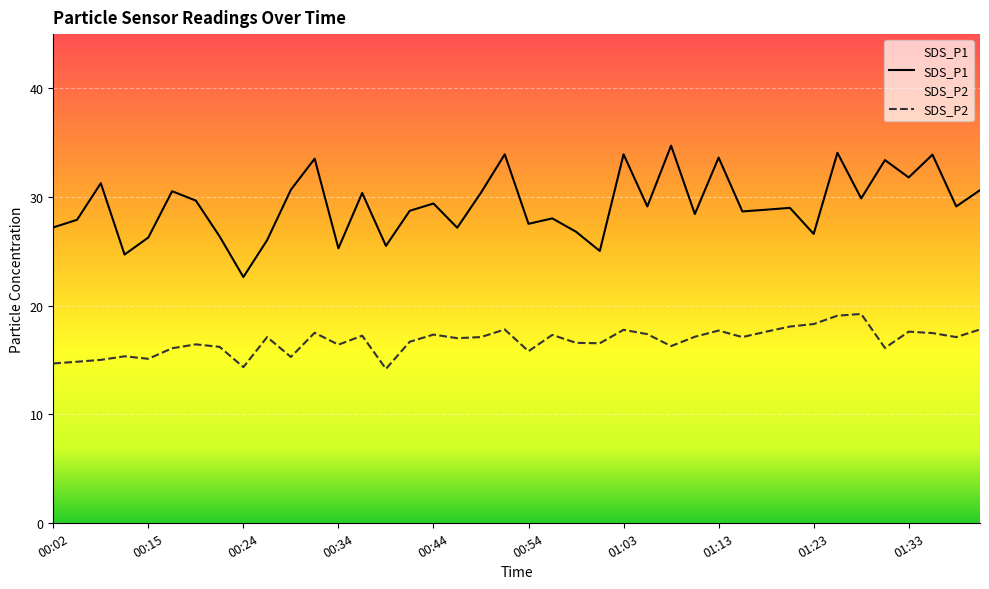

What is the sum of all SDS_P1 values?

1170.7